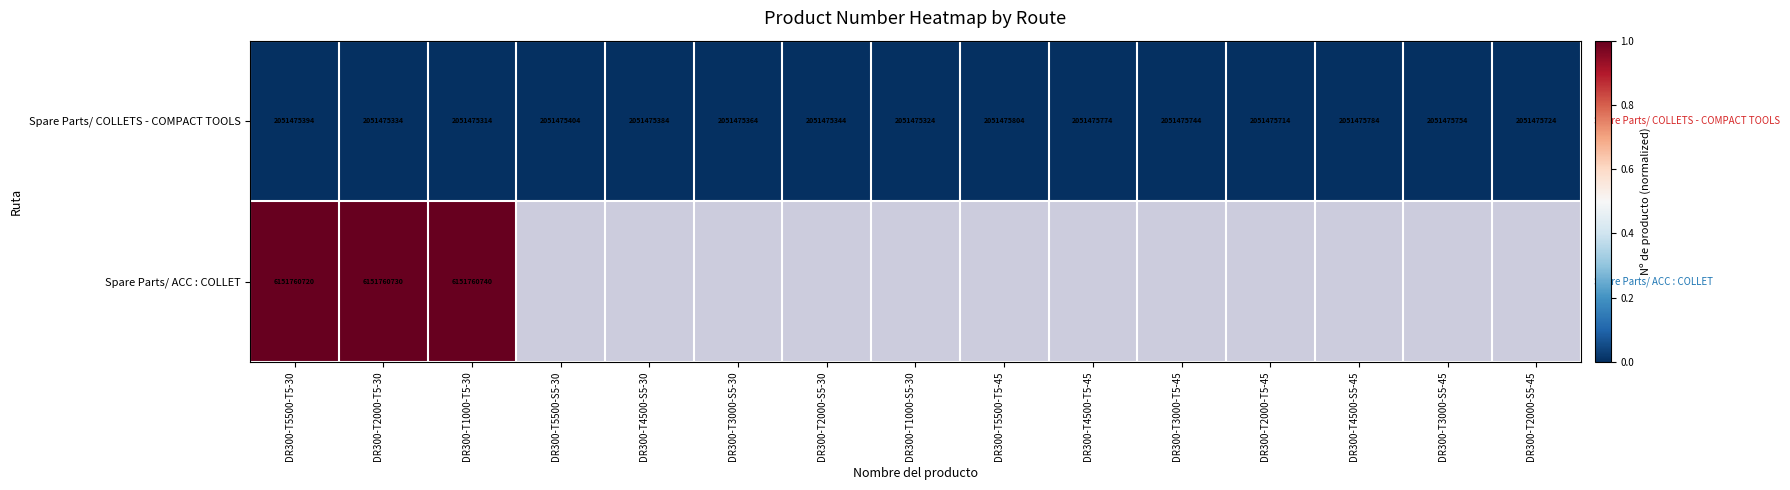

How many categories are shown in the chart?

15